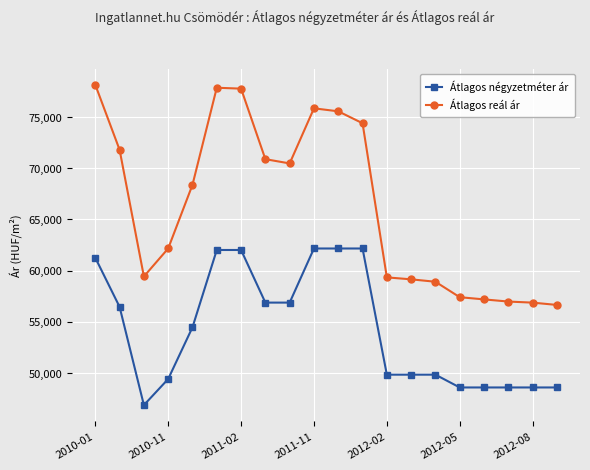

What is the maximum value shown in the chart?

78161